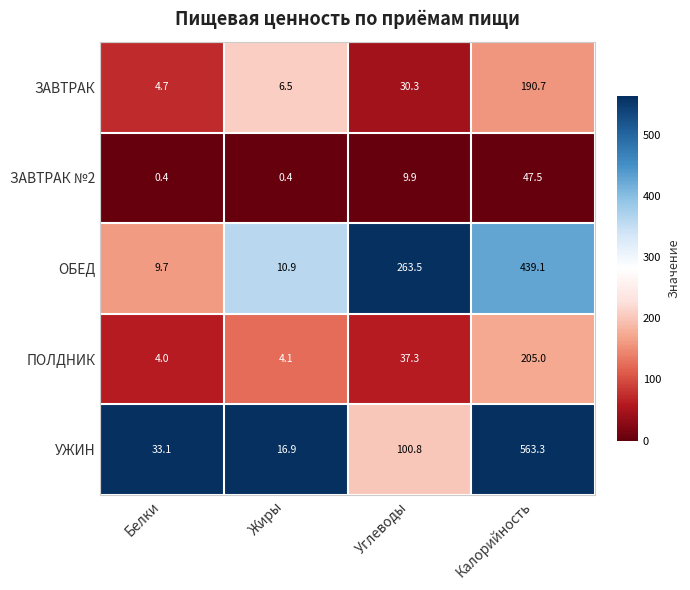

What is the sum of the УЖИН values at Углеводы and Жиры?

117.7